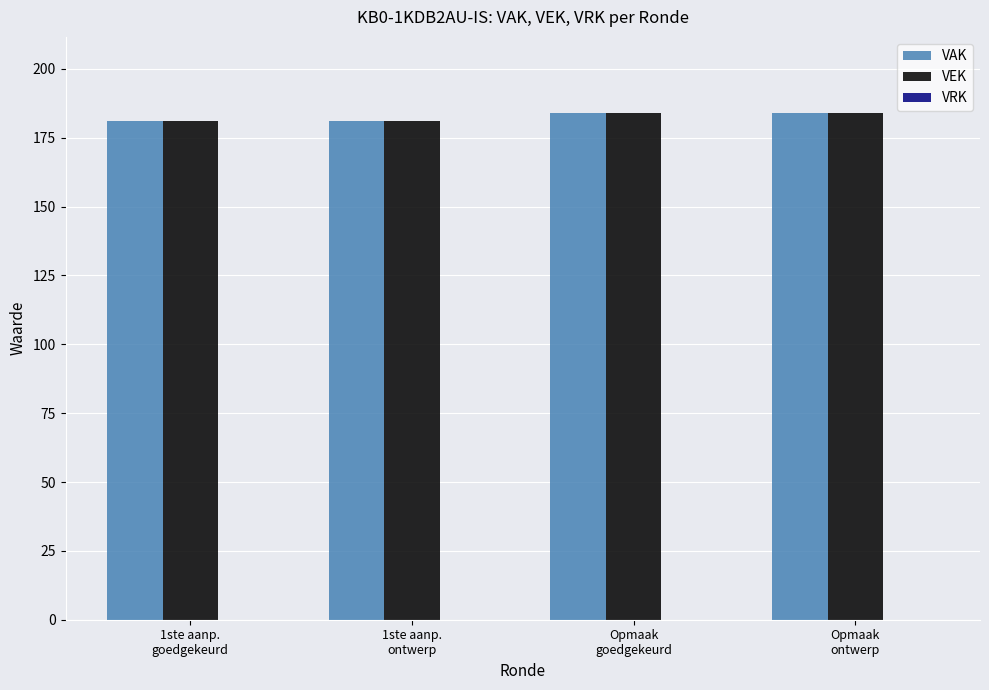

What position from the right is Opmaak
ontwerp?

1